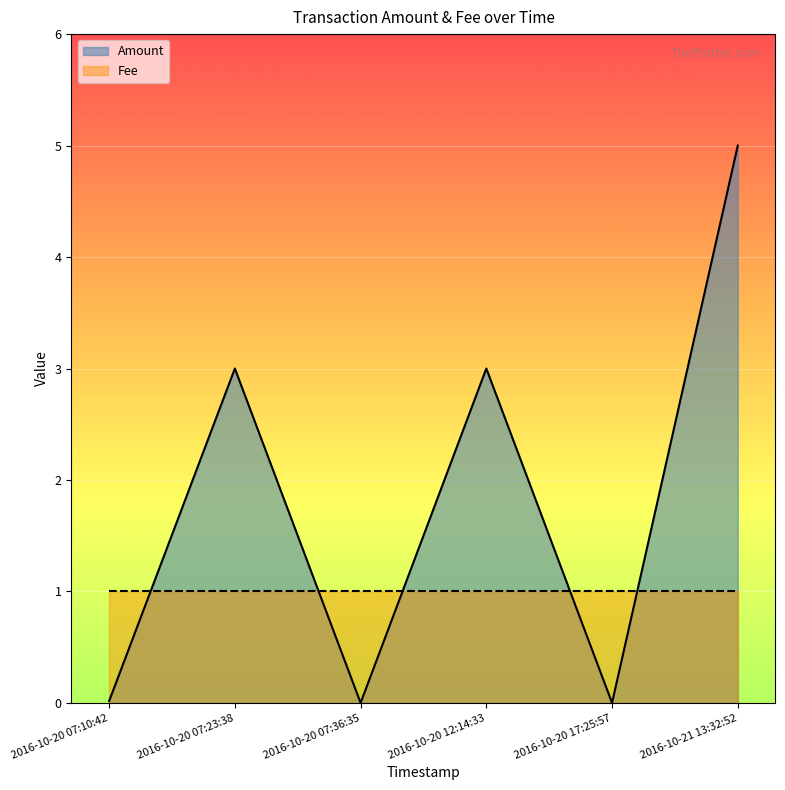

What is the label of the 5th point from the right?

2016-10-20 07:23:38